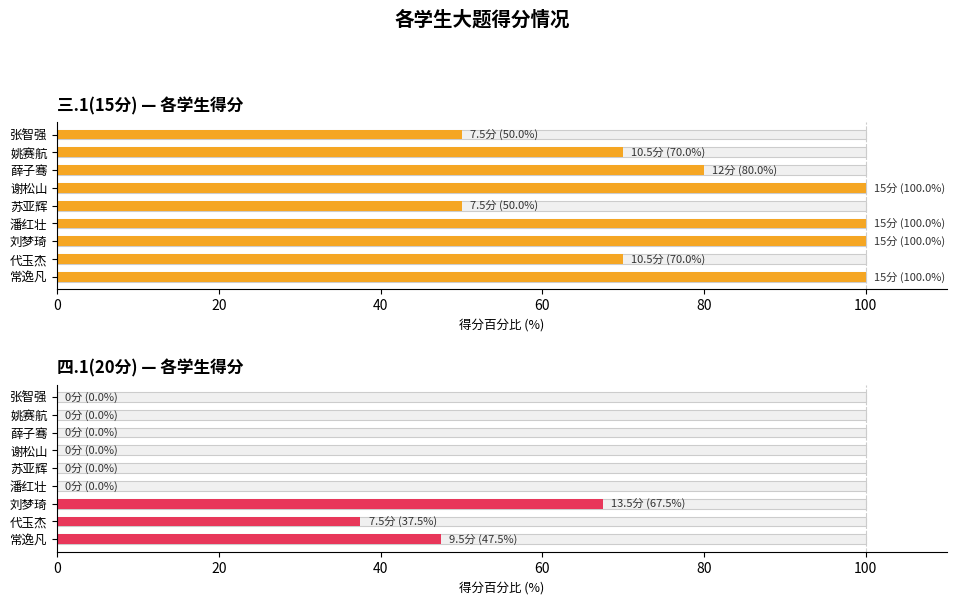

Does the chart contain stacked bars?

No